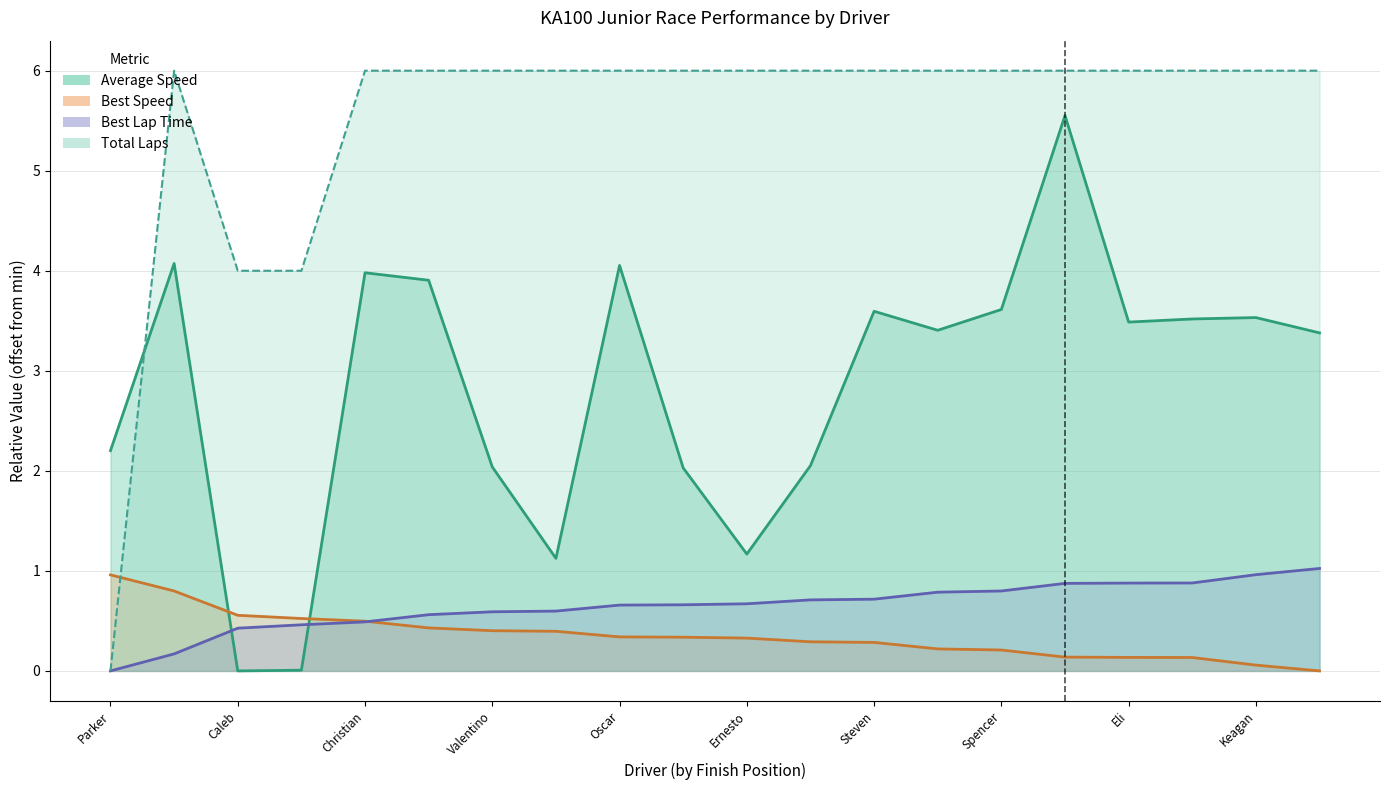

List the labels in order of Average Speed value, largest first.

Ivanna Richards, Jesus Vasquez Jr., Oscar Iliffe, Christian Cameron, Cooper Shipman, Spencer Conrad, Steven Miller, Keagan Kaminski, Graham Trammell, Eli Warren, Charlie Smith, Davin Roberts, Parker DeLong, Max Taylor, Valentino Garbarino, Stephen Eisert, Ernesto Rivera, Camryn Reed, Helio Meza, Caleb Gafrarar